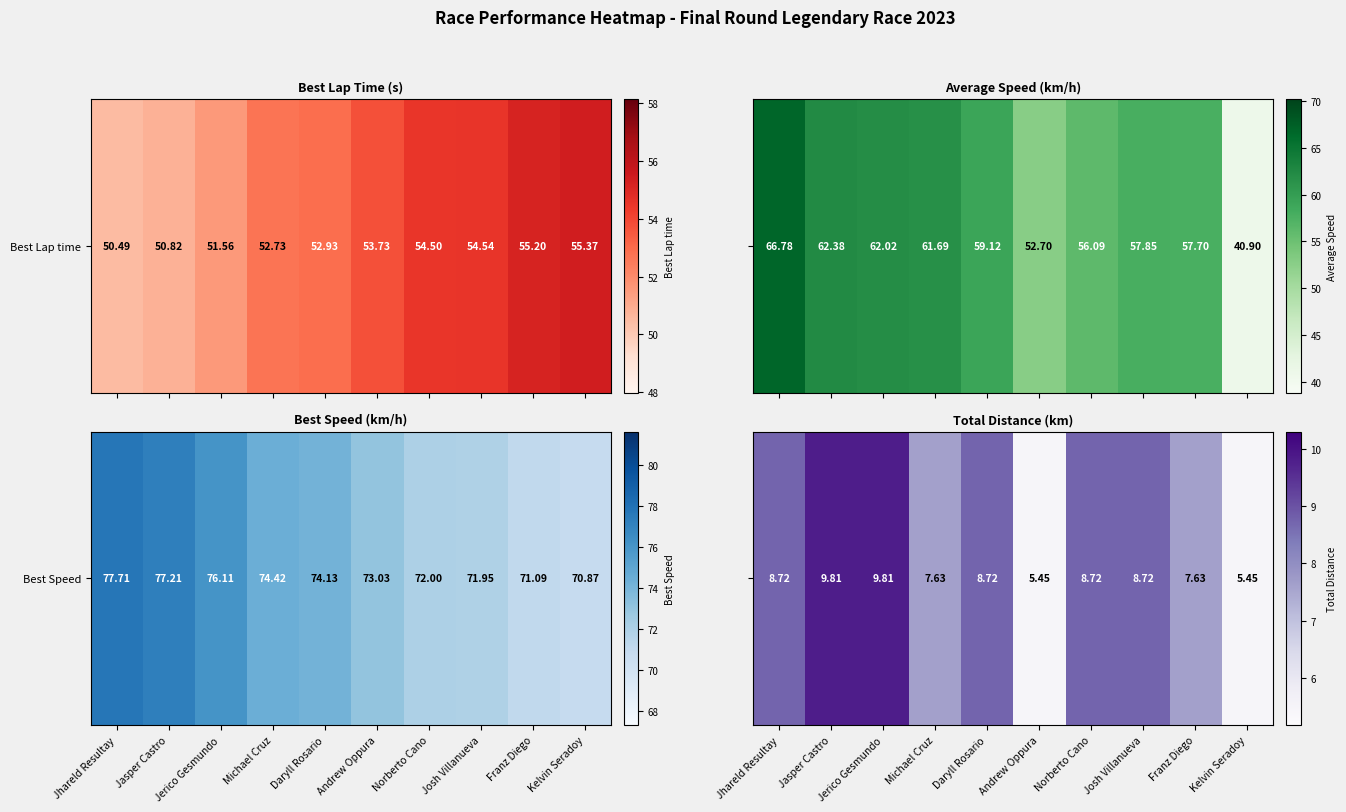

What is the difference between the second highest and second lowest values?

4.4